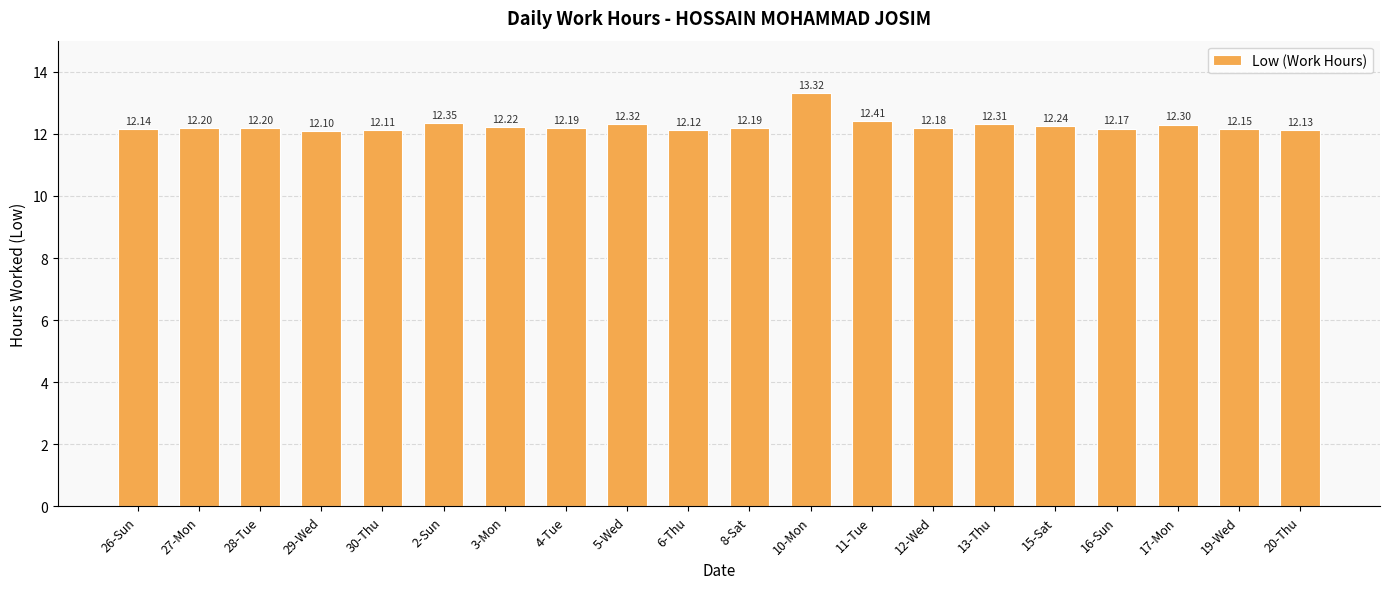

How many bars are there in total?

20